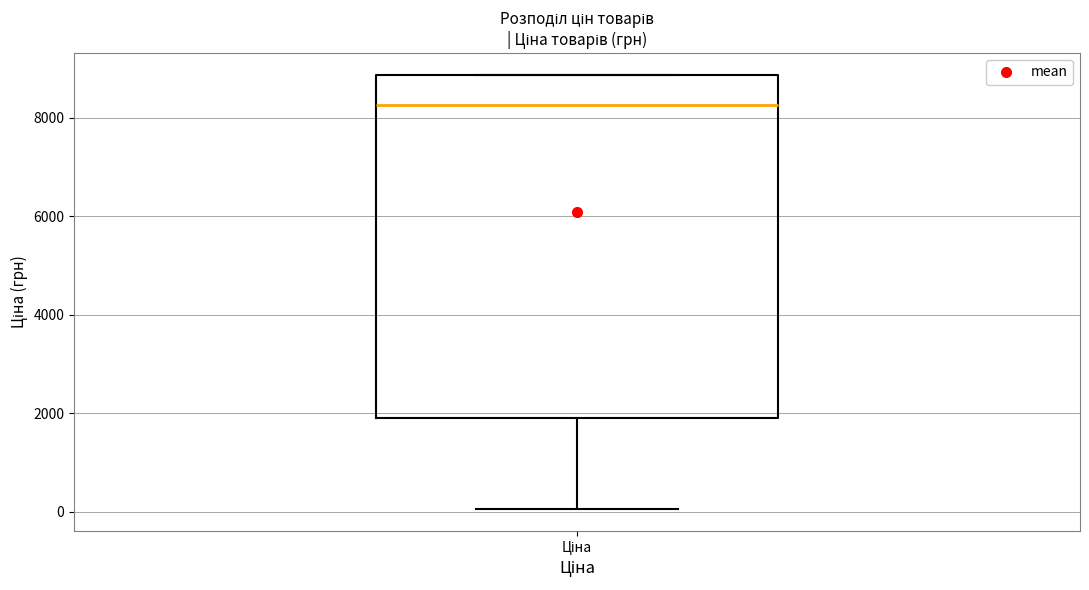

Transcribe this box plot: give where the median line is, the range the box spans, and where the two whiskers end, as read against the y-axis. The values are not printed on the chart, so give them approximately, as read against the axis.

median 8200, box 2000 to 8800, whiskers 0 to 8800